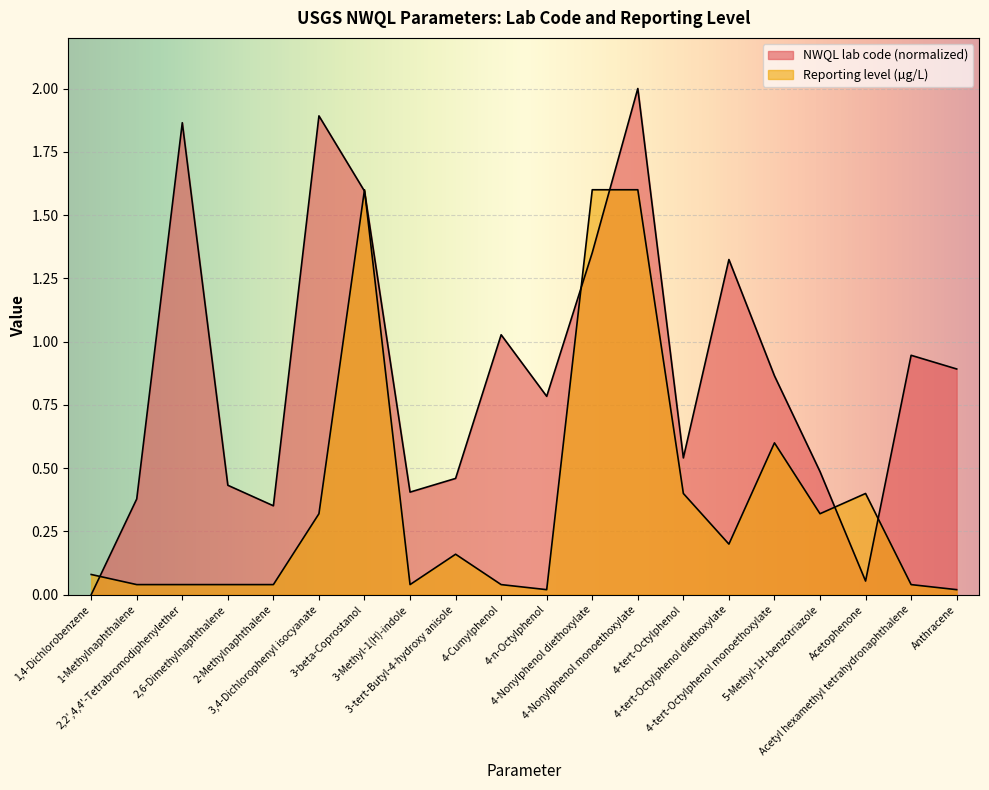

What is the difference between the maximum and minimum values in the Reporting level series?

1.6